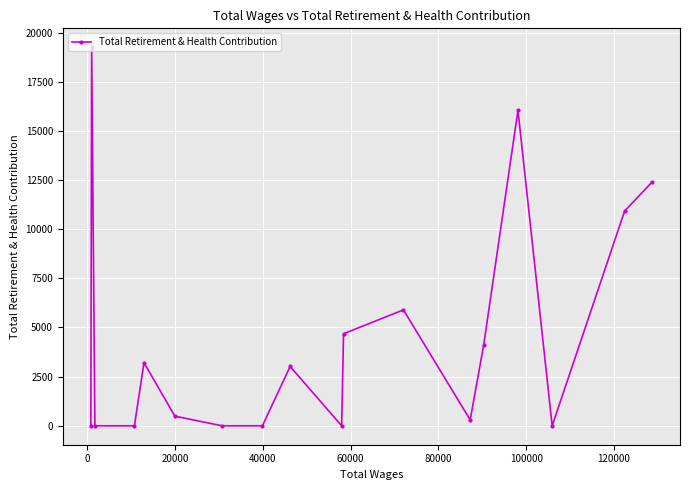

What is the maximum value shown in the chart?

19254